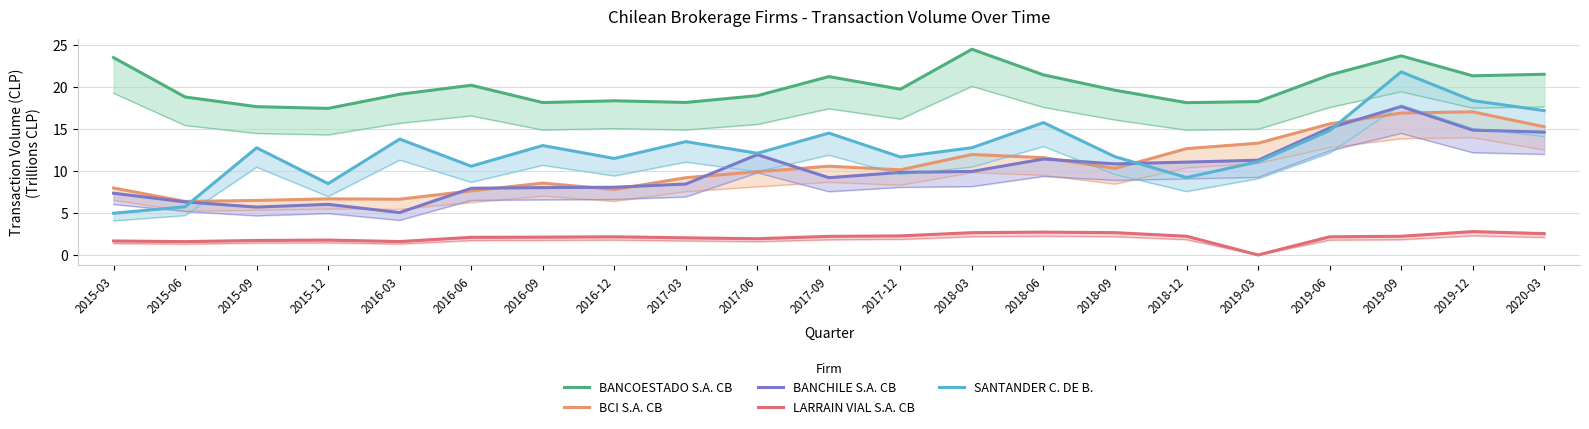

What is the sum of all BCI S.A. CB values?

222.4